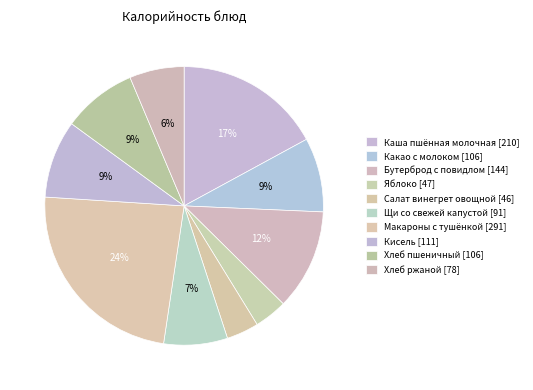

What is the smallest slice in the pie chart?

Салат винегрет овощной